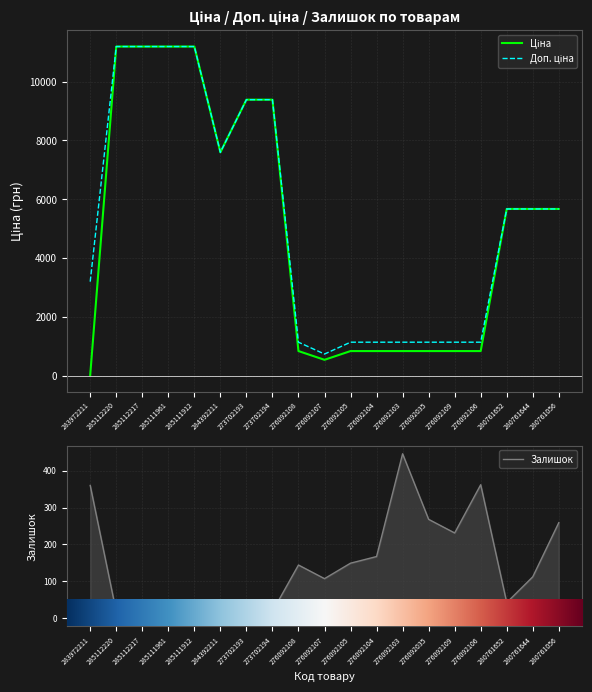

How many values in the Ціна series are below 5673?

9